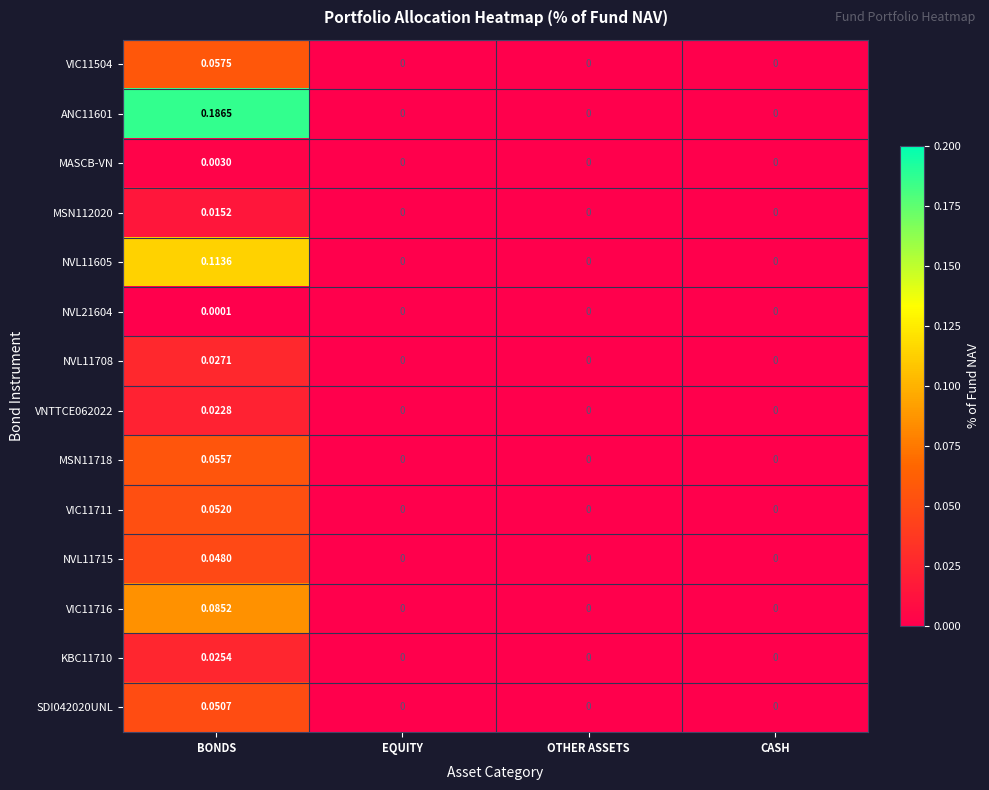

At which category is the sum across all series the highest?

BONDS